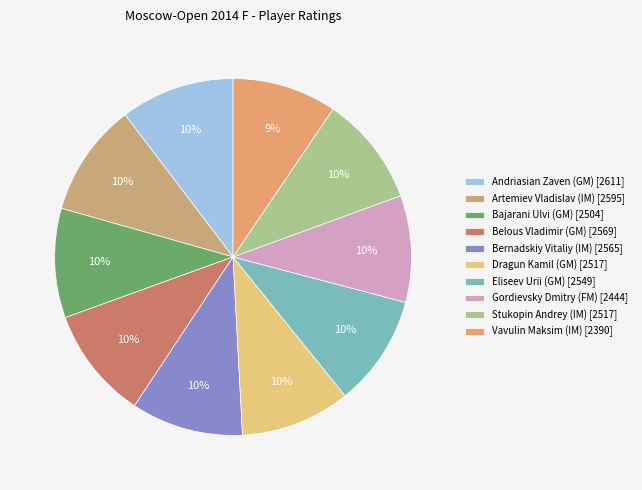

Approximately how many times larger is the value at Vavulin Maksim (IM) compared to Belous Vladimir (GM)?

0.9